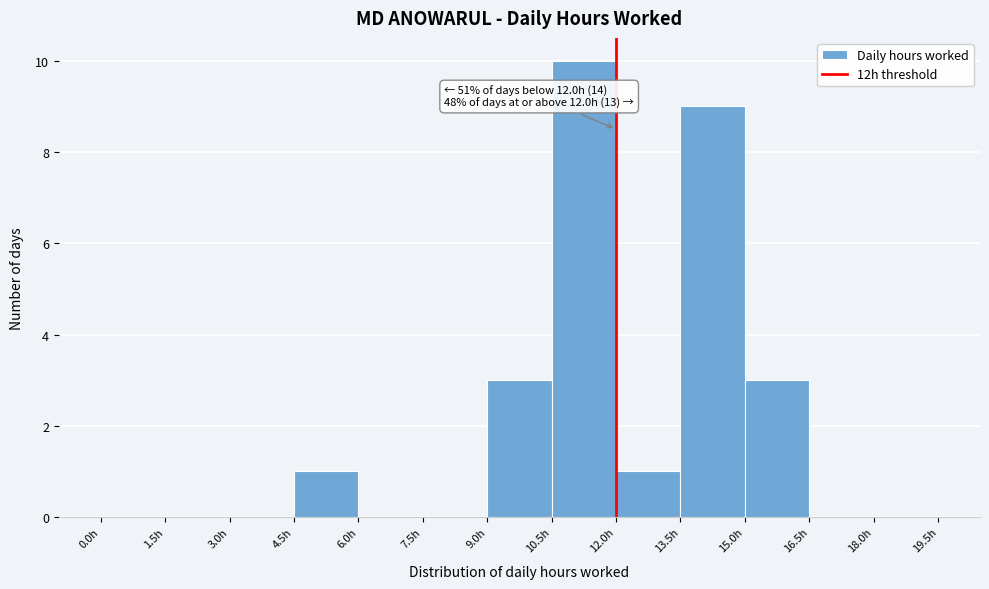

Which range on the x-axis has the tallest bar?

10.5 to 12.0